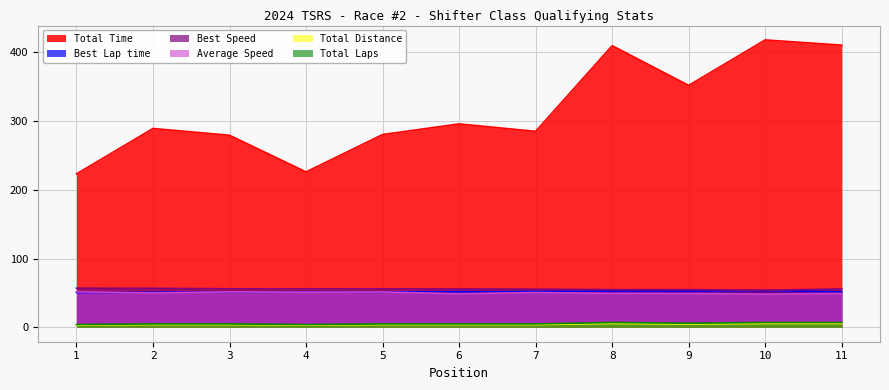

Which category has the lowest value across all series?

1